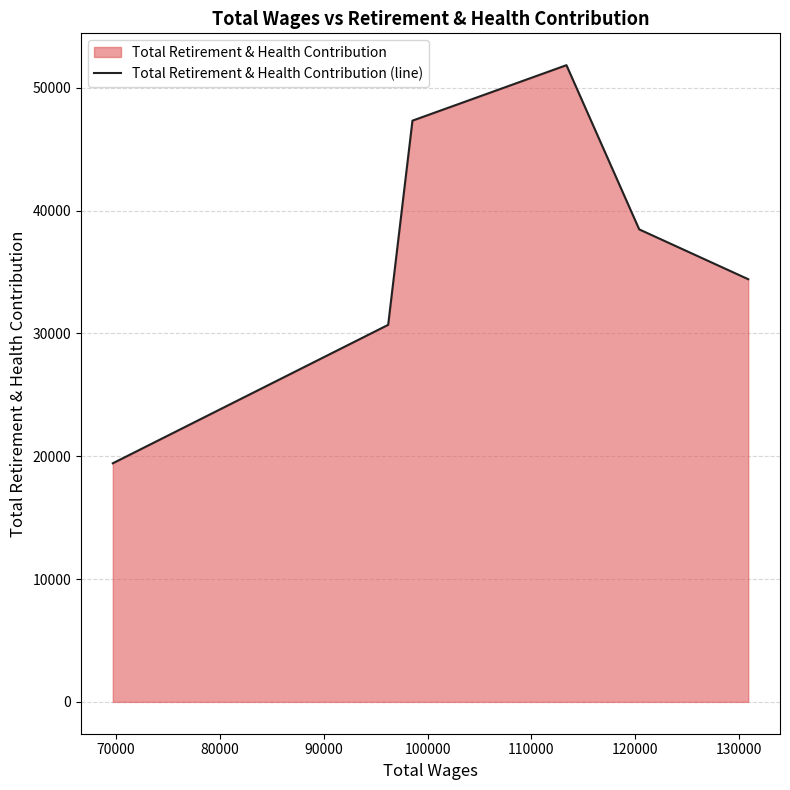

What is the value of the 1st point from the left?

19429